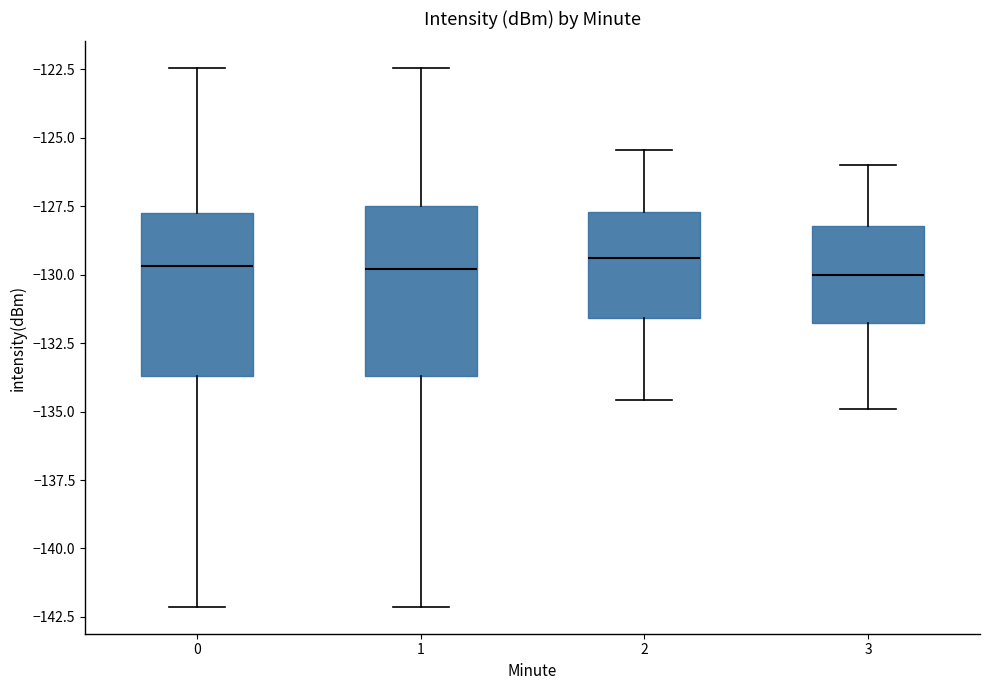

Where is the upper edge of the box at x = 3 on the y-axis? The values are not printed on the chart, so give them approximately, as read against the axis.

-128.0